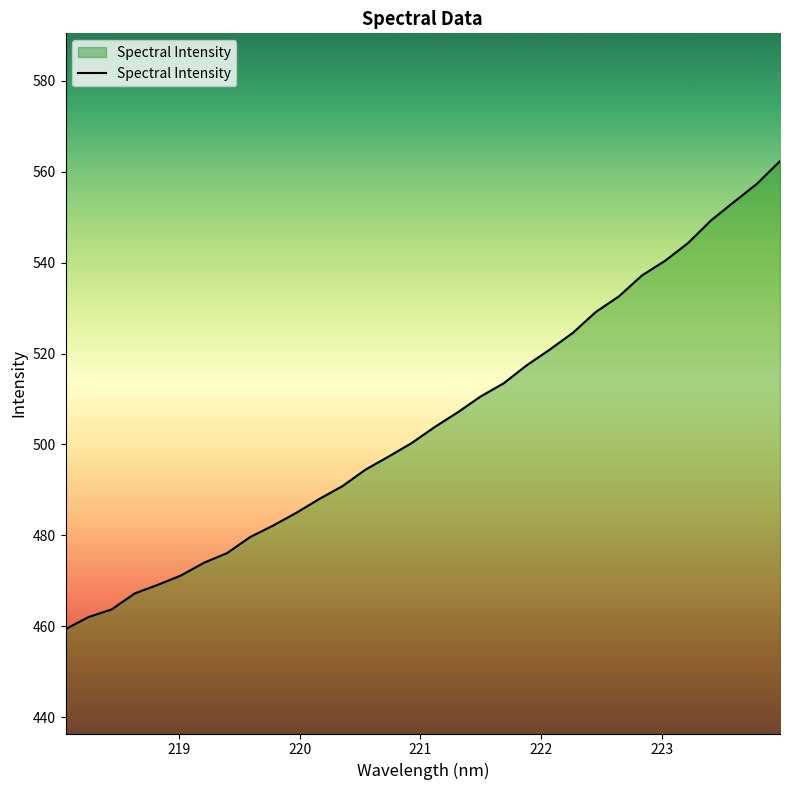

What is the greatest value displayed?

562.3